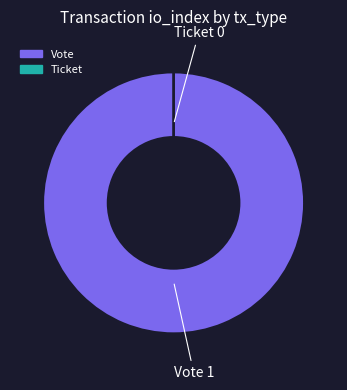

Is there a majority slice in this chart?

Yes